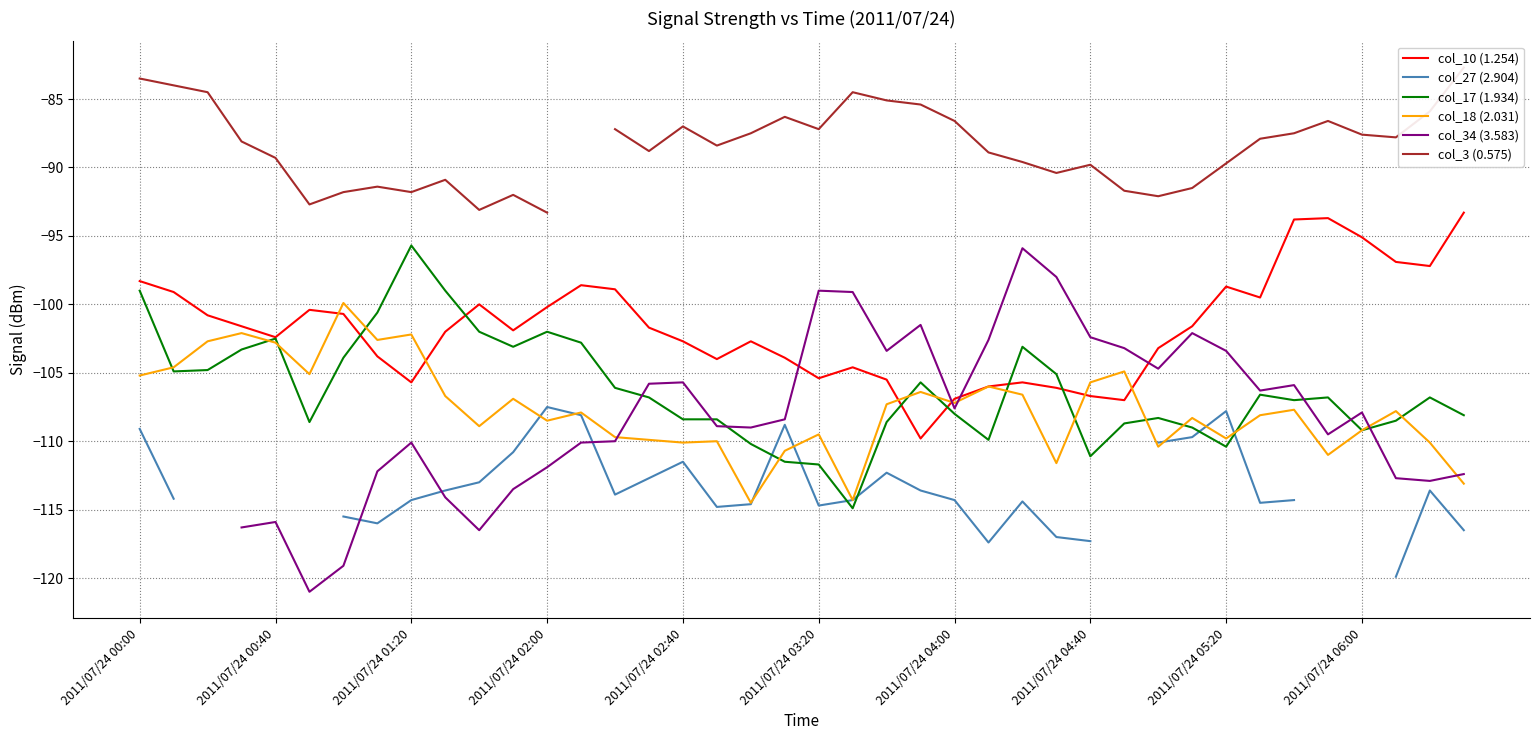

How many lines are shown in the chart?

6